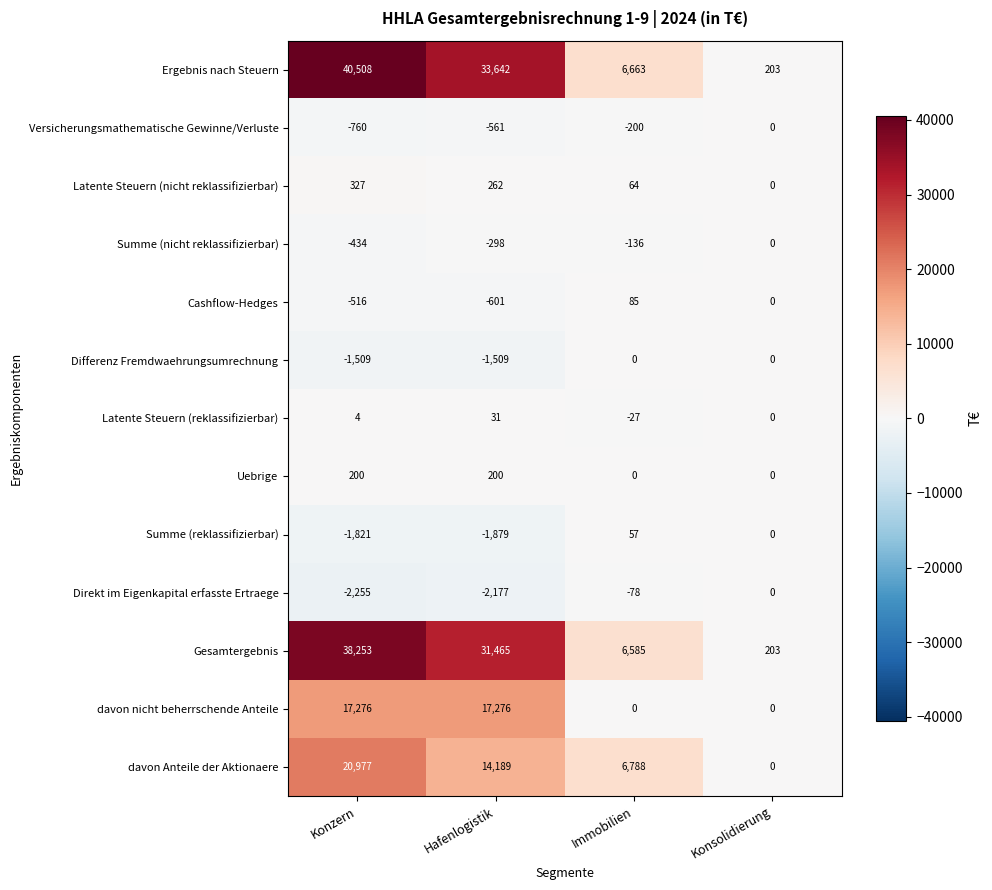

What is the maximum value shown in the chart?

40508